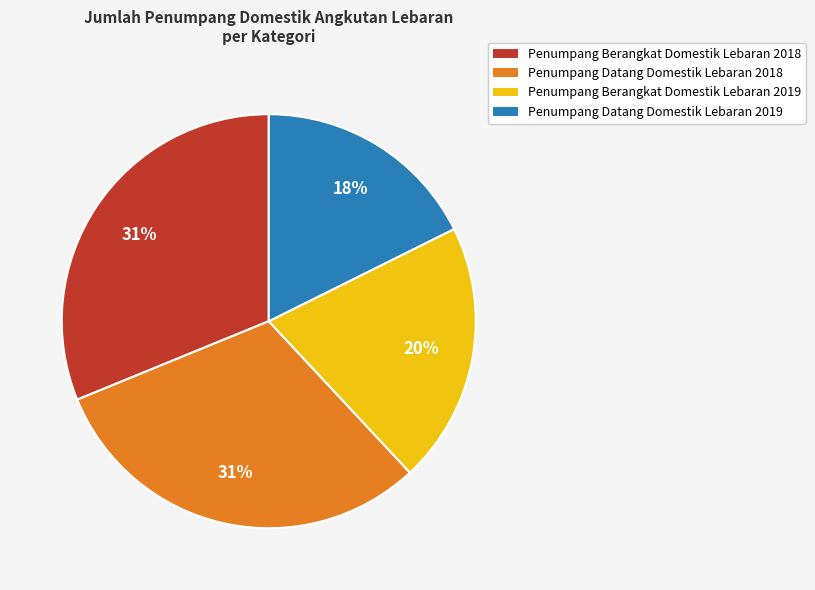

Which has a higher value, Penumpang Datang Domestik Lebaran 2018 or Penumpang Berangkat Domestik Lebaran 2019?

Penumpang Datang Domestik Lebaran 2018